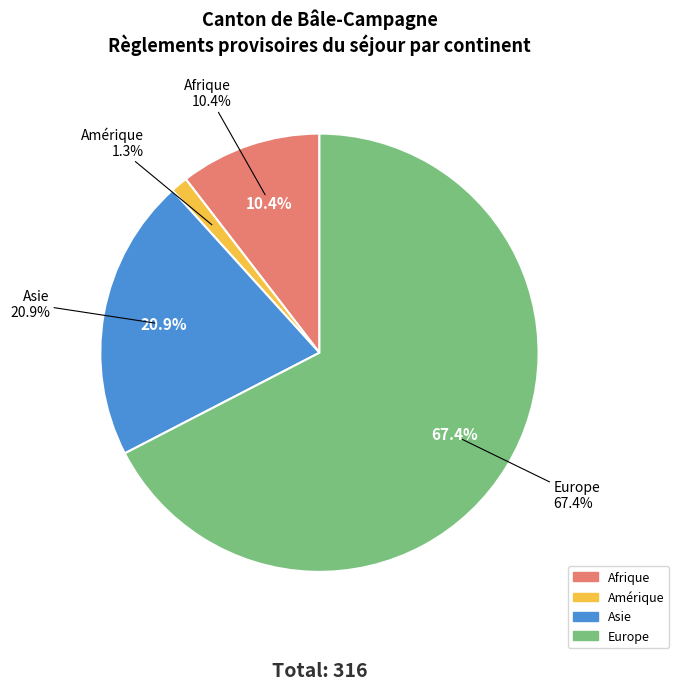

Which category accounts for the majority?

Europe